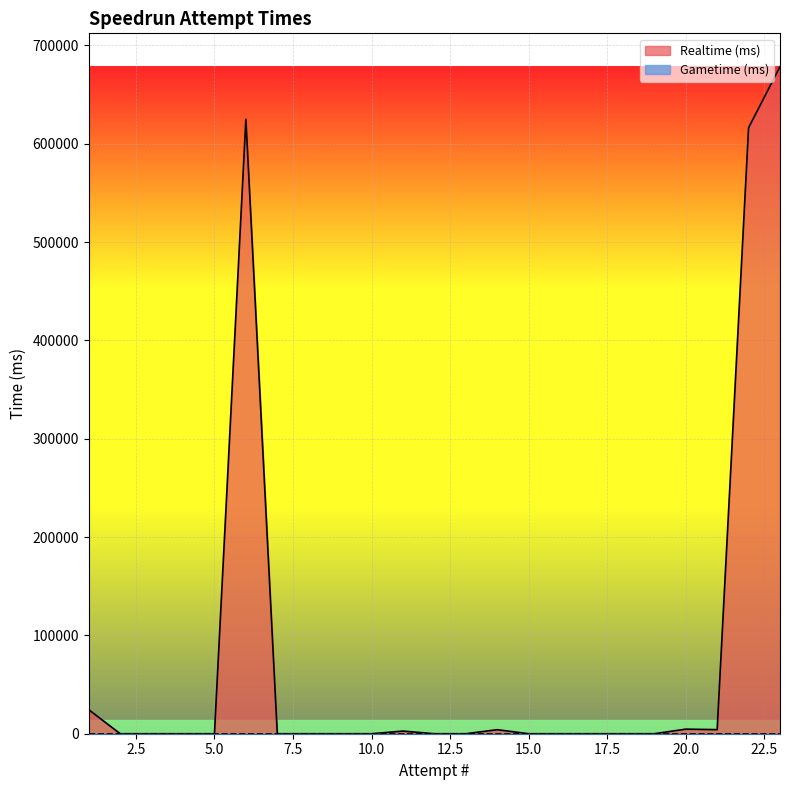

At how many categories does at least one series exceed 569677?

3